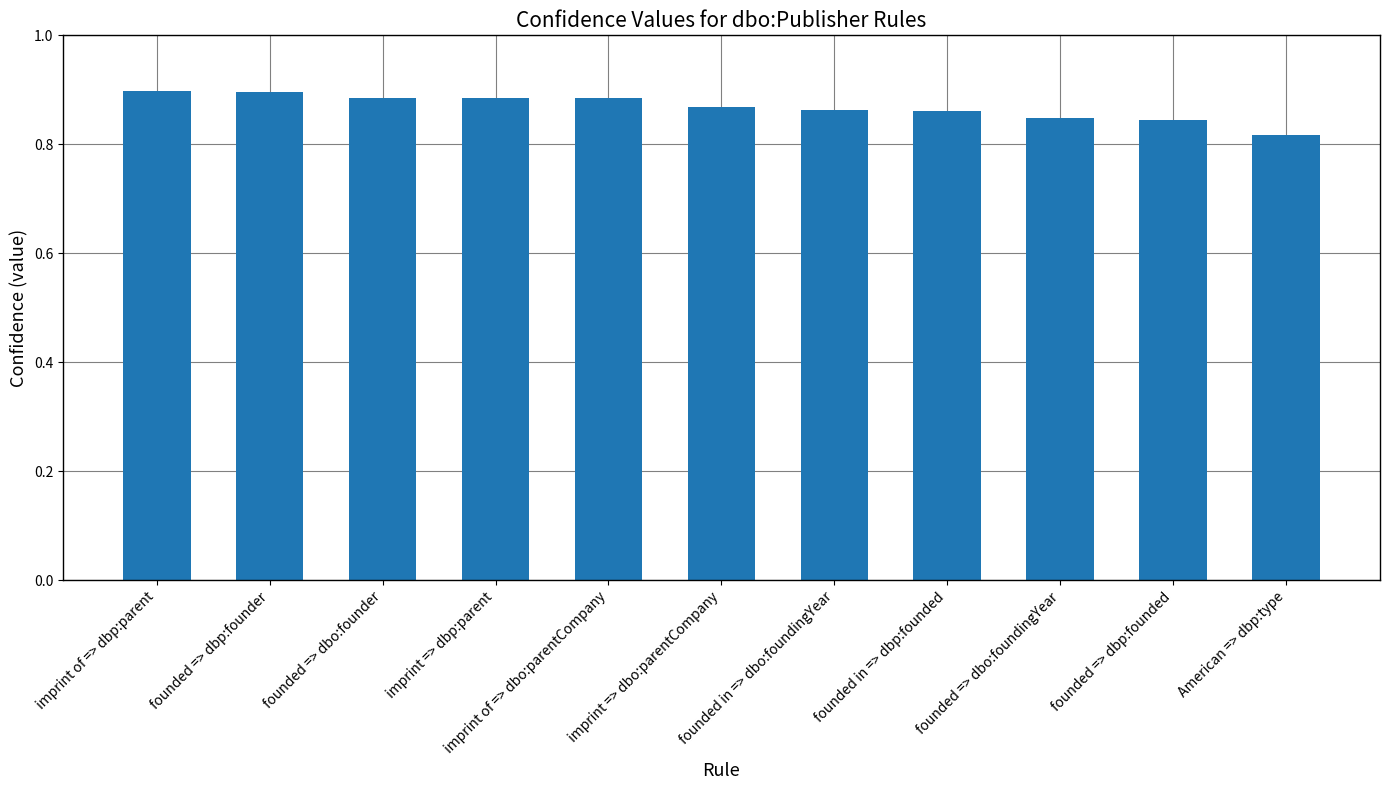

What is the label of the 11th bar from the left?

American => dbp:type